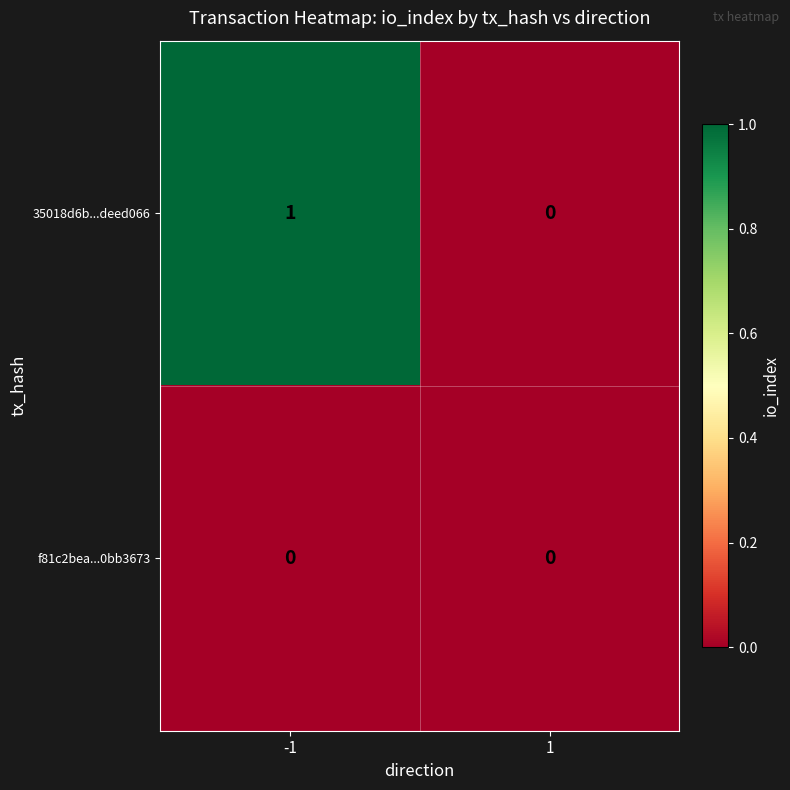

At -1, list the series in order from largest to smallest.

35018d6b...deed066, f81c2bea...0bb3673